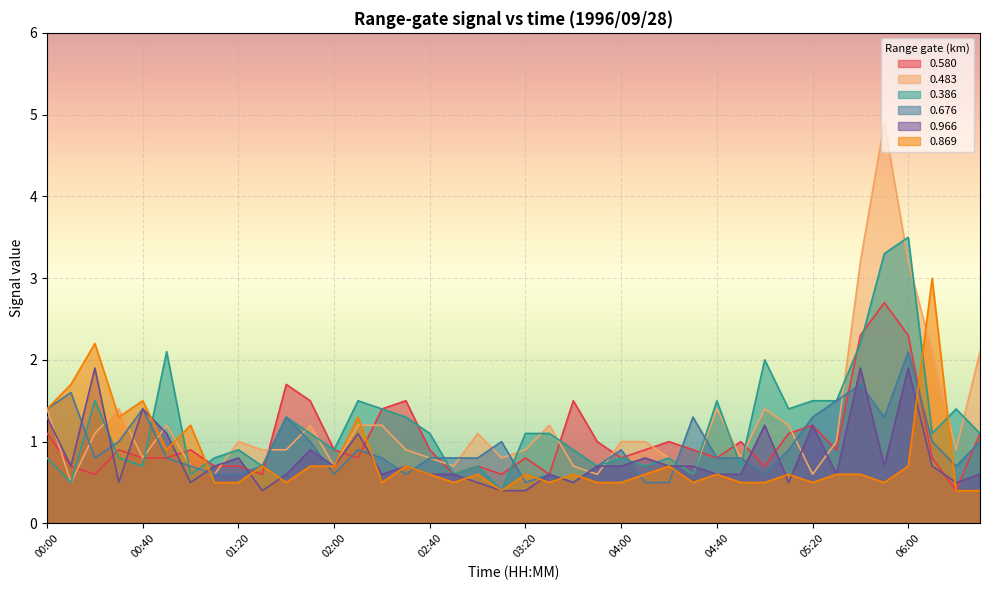

Where do 0.966 and 0.580 first cross each other?

00:20 and 00:30